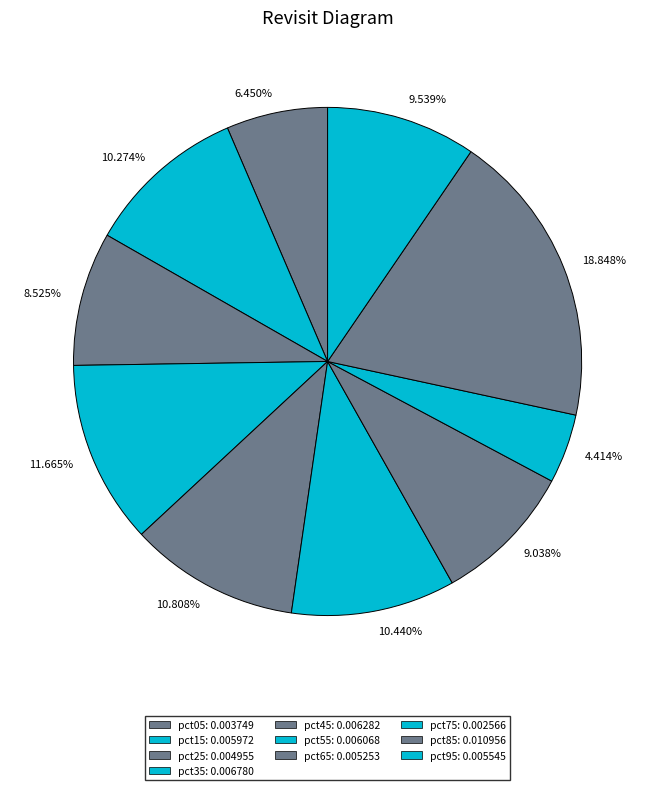

Between 11.665% and 9.539%, which is larger?

11.665%